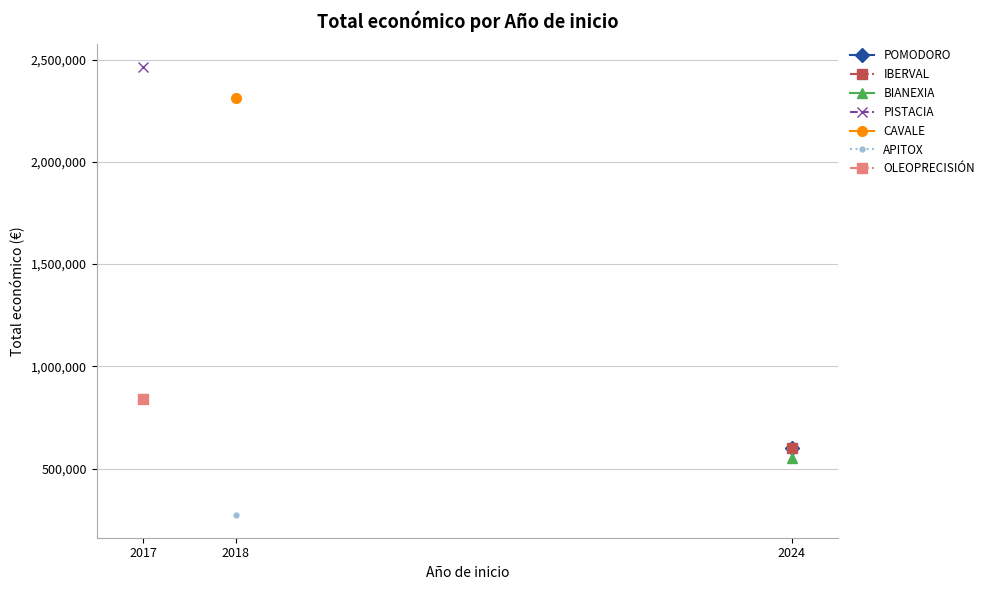

What is the minimum value shown in the chart?

271552